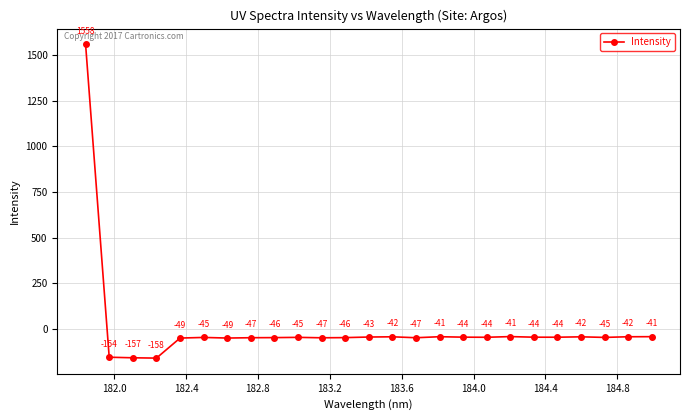

Does the chart display data point markers on the line(s)?

Yes